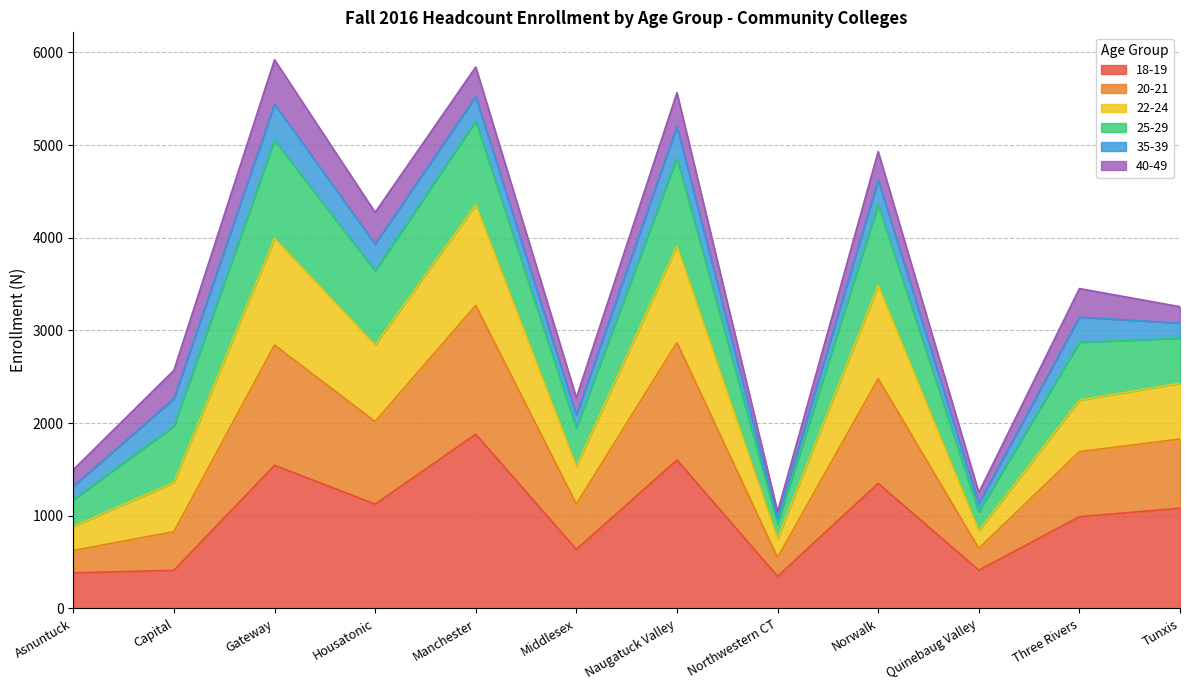

True or false: 22-24 and 20-21 intersect in this chart.

False